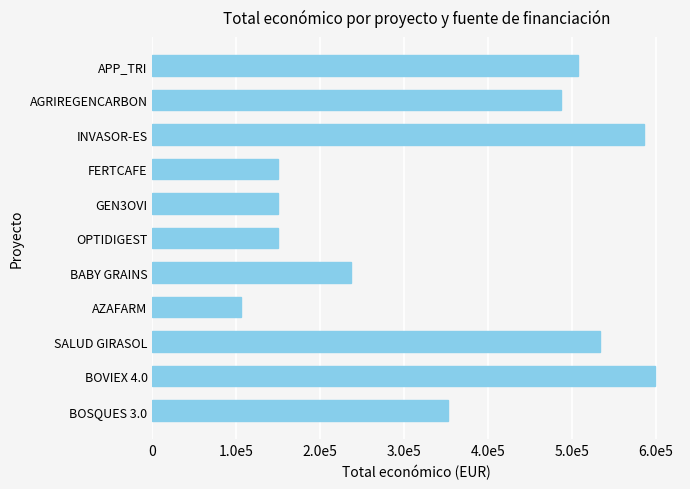

Which label corresponds to the largest value in the chart?

BOVIEX 4.0